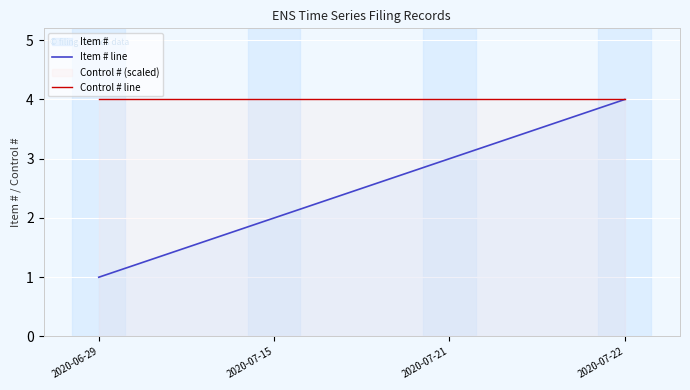

What position from the right is 2020-07-21?

2